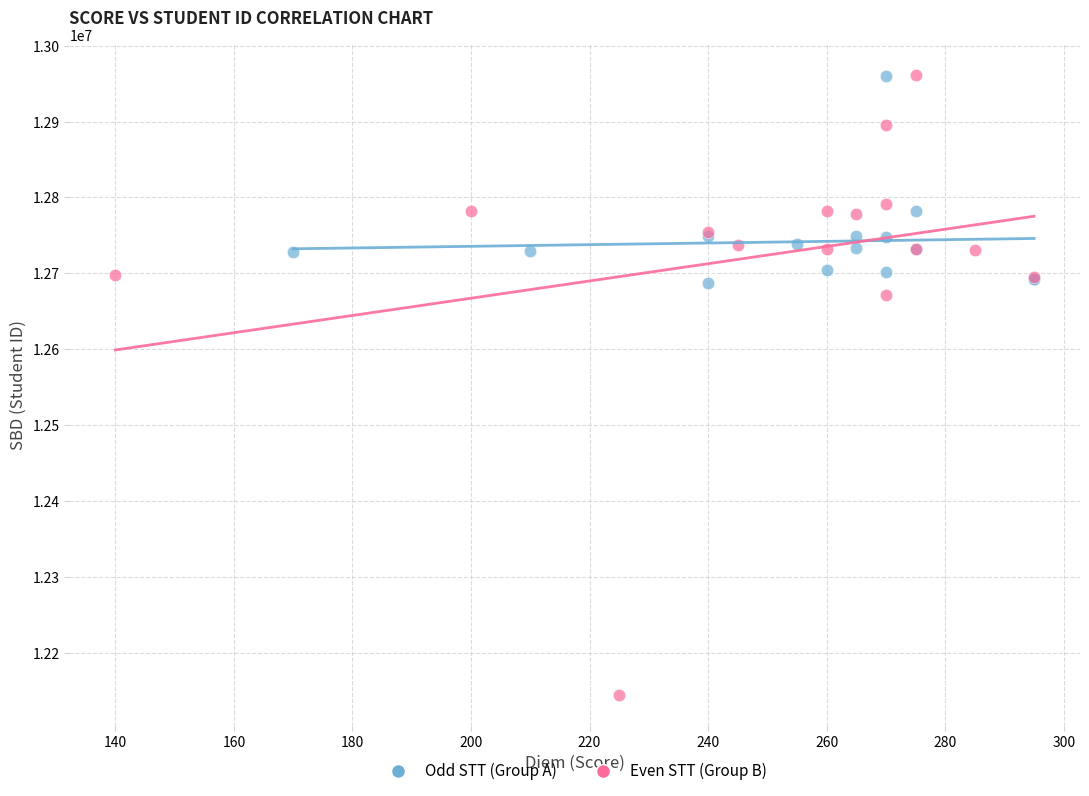

Which series contains the lowest Y value?

Even STT (Group B)